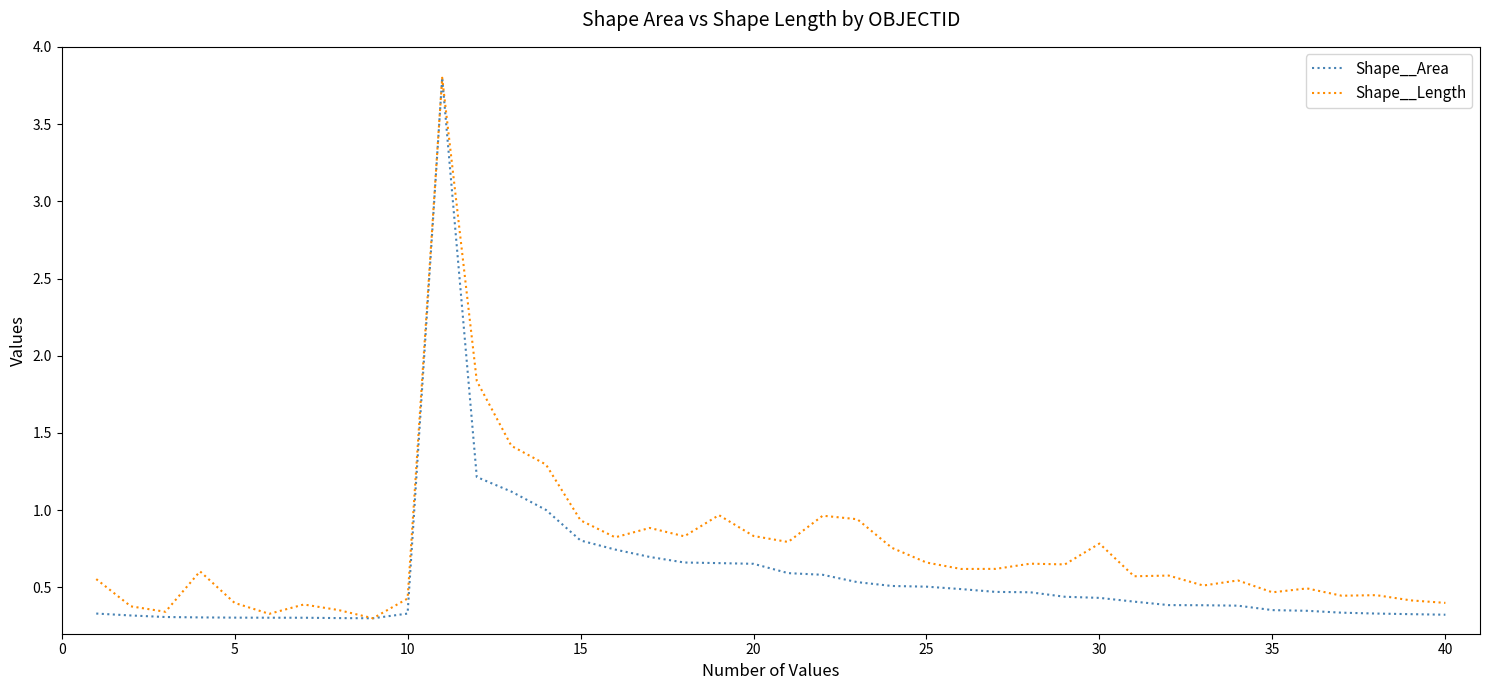

List the series in order of their overall mean, highest first.

Shape__Length, Shape__Area